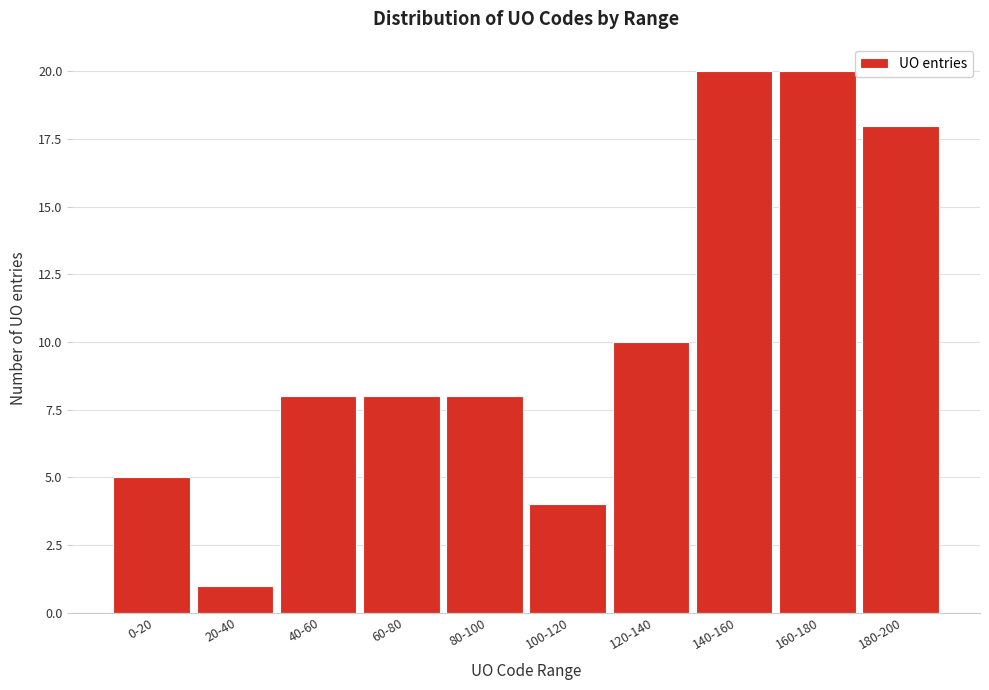

Reading left to right, extract all data points from this chart.

0-20=5	20-40=1	40-60=8	60-80=8	80-100=8	100-120=4	120-140=10	140-160=20	160-180=20	180-200=18